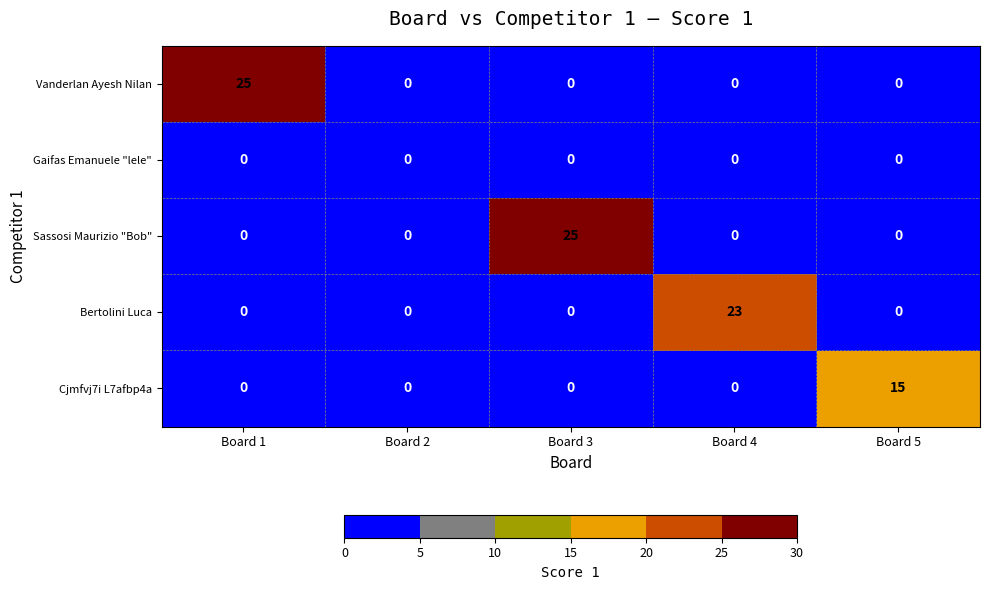

Reading left to right, extract all data points from this chart.

Vanderlan Ayesh Nilan: Board 1=25	Board 2=0	Board 3=0	Board 4=0	Board 5=0
Gaifas Emanuele "lele": Board 1=0	Board 2=0	Board 3=0	Board 4=0	Board 5=0
Sassosi Maurizio "Bob": Board 1=0	Board 2=0	Board 3=25	Board 4=0	Board 5=0
Bertolini Luca: Board 1=0	Board 2=0	Board 3=0	Board 4=23	Board 5=0
Cjmfvj7i L7afbp4a: Board 1=0	Board 2=0	Board 3=0	Board 4=0	Board 5=15